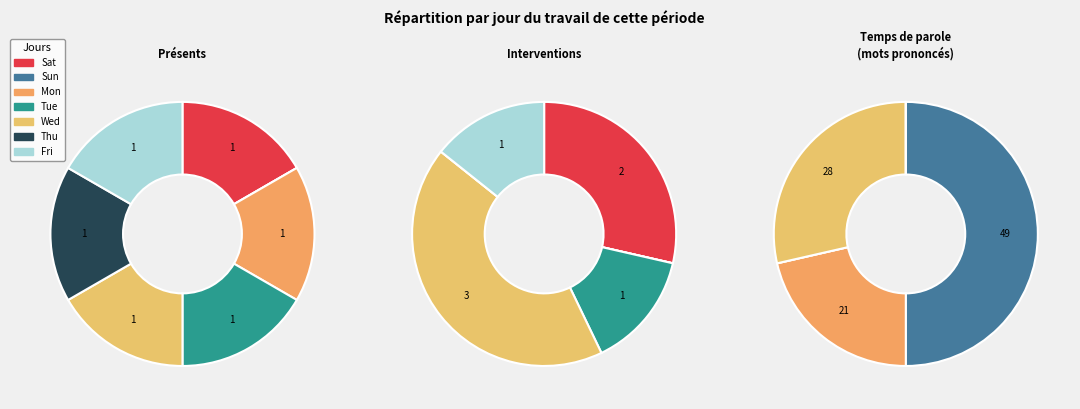

True or false: Tue accounts for 15% of the total.

True